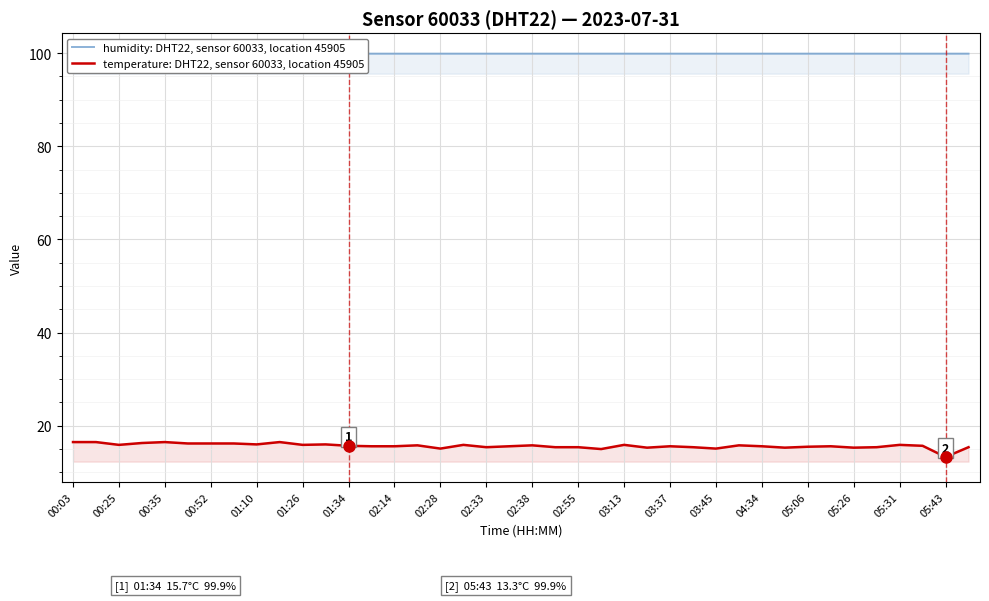

Is it true that temperature: DHT22, sensor 60033, location 45905 equals 15.9 at 03:13?

True